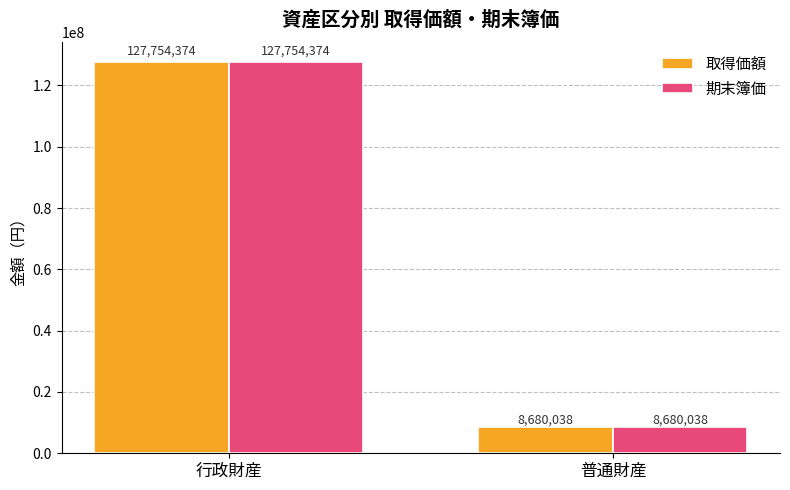

Read the 取得価額 value at 行政財産, to the nearest 10.

127754370